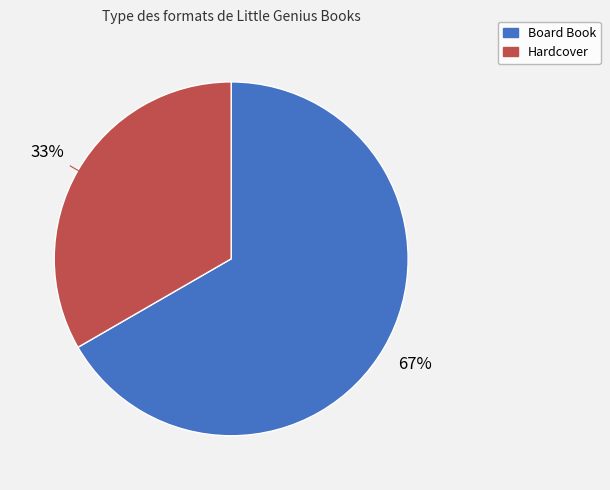

How many slices are in this pie chart?

2